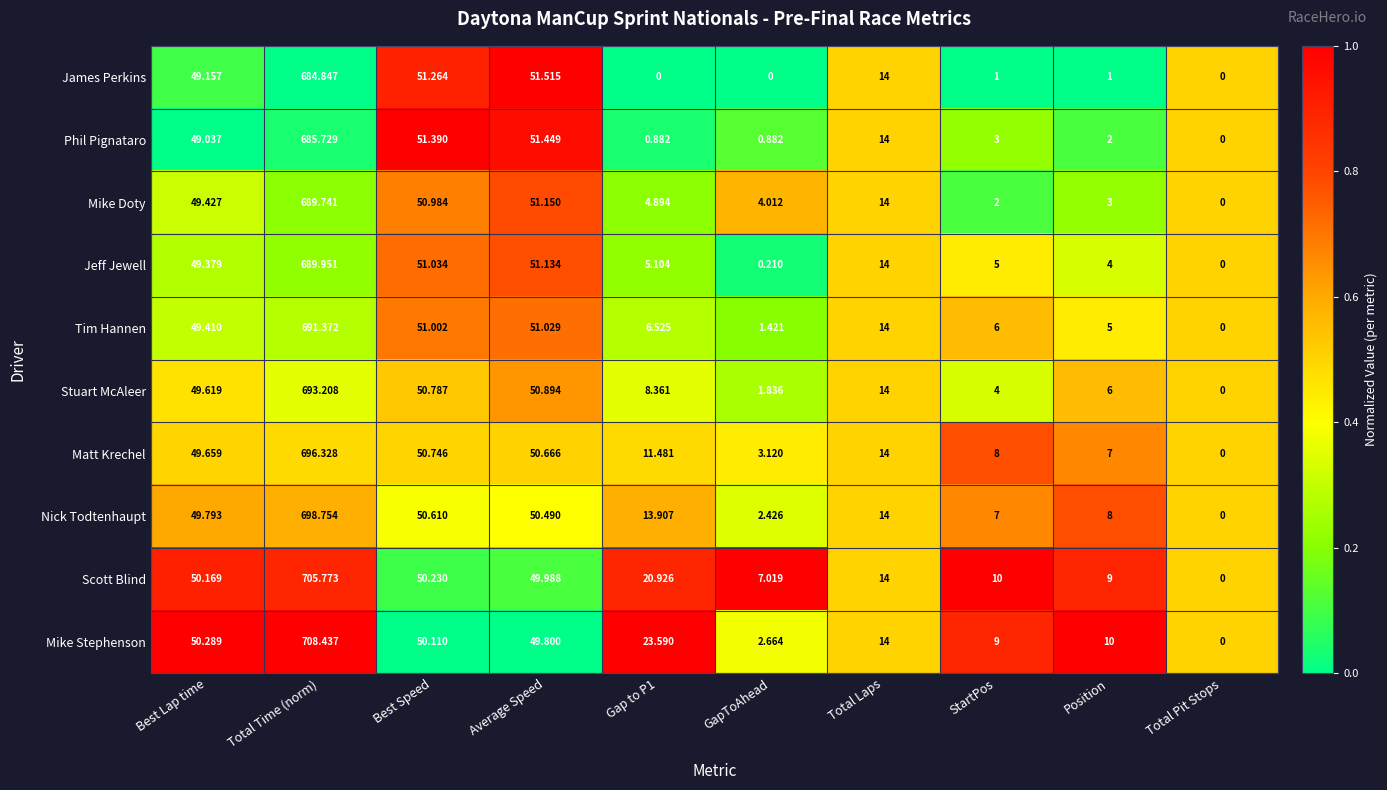

Where does the Jeff Jewell series first go above 14?

Best Lap time